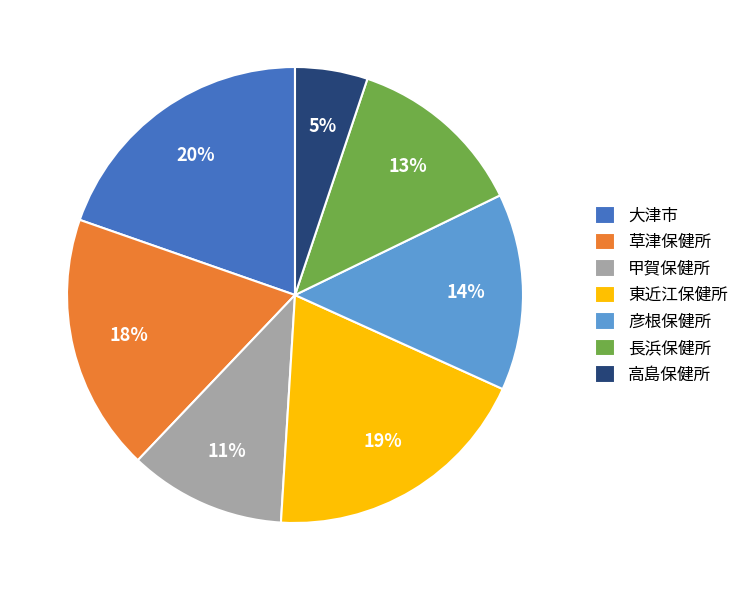

What is the smallest slice in the pie chart?

高島保健所